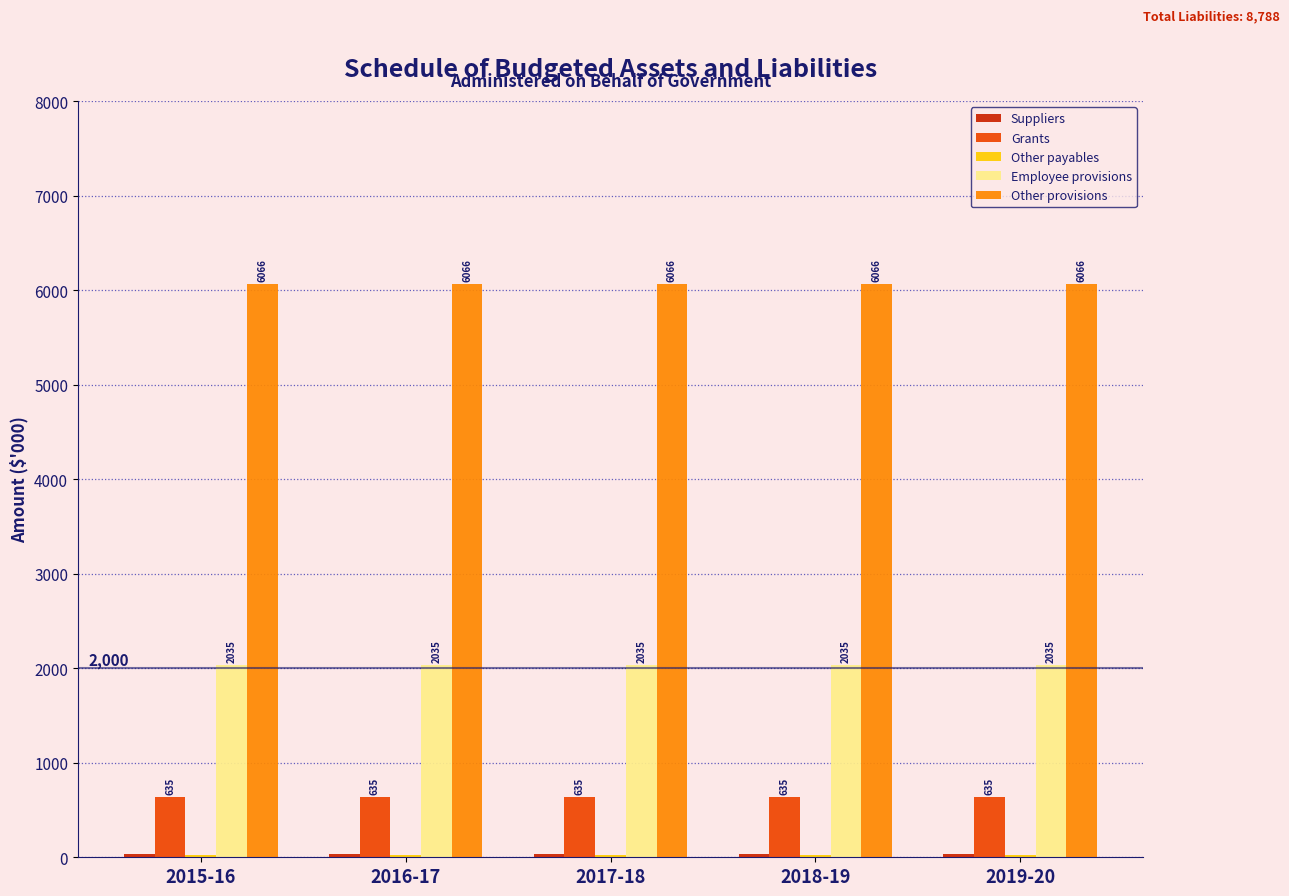

Read the Grants value at 2015-16.

635